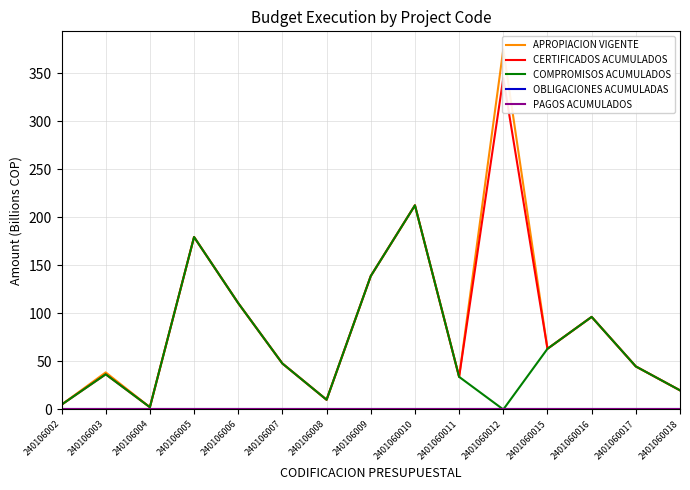

Count the number of categories in the chart.

15